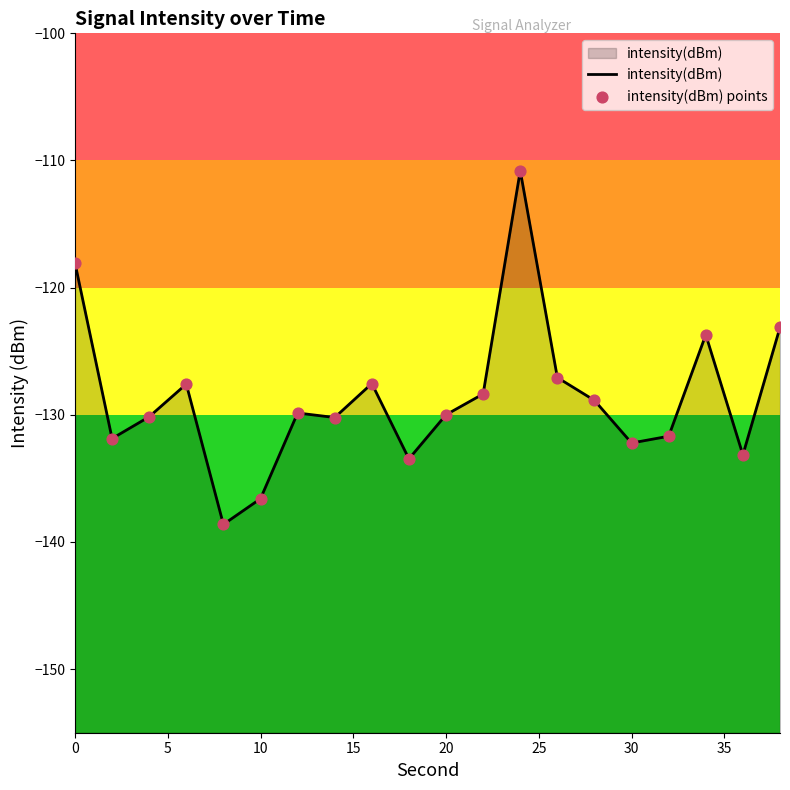

Which series reaches the maximum Y coordinate?

intensity(dBm)